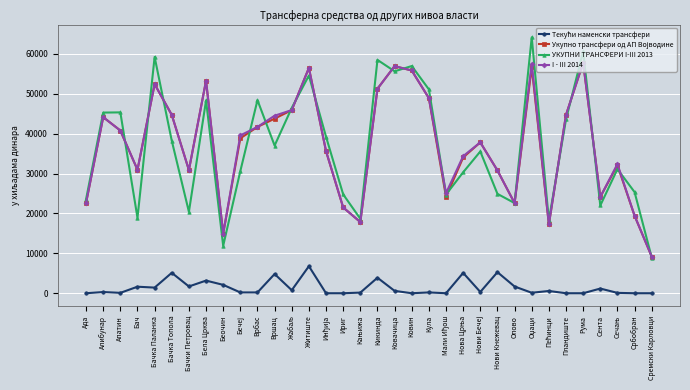

What is the label of the 14th point from the left?

Житиште